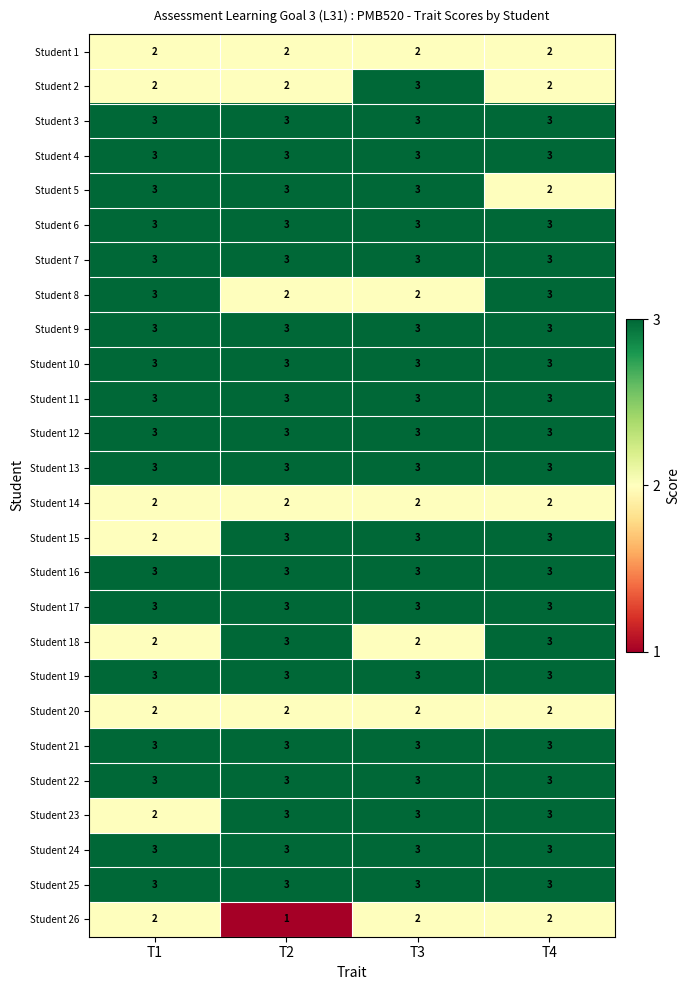

What is the sum of the Student 22 values at T1 and T3?

6